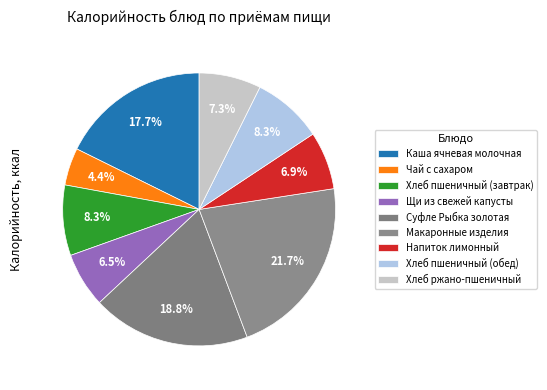

To the nearest percent, what is the combined percentage of Макаронные изделия and Хлеб пшеничный (завтрак)?

30%